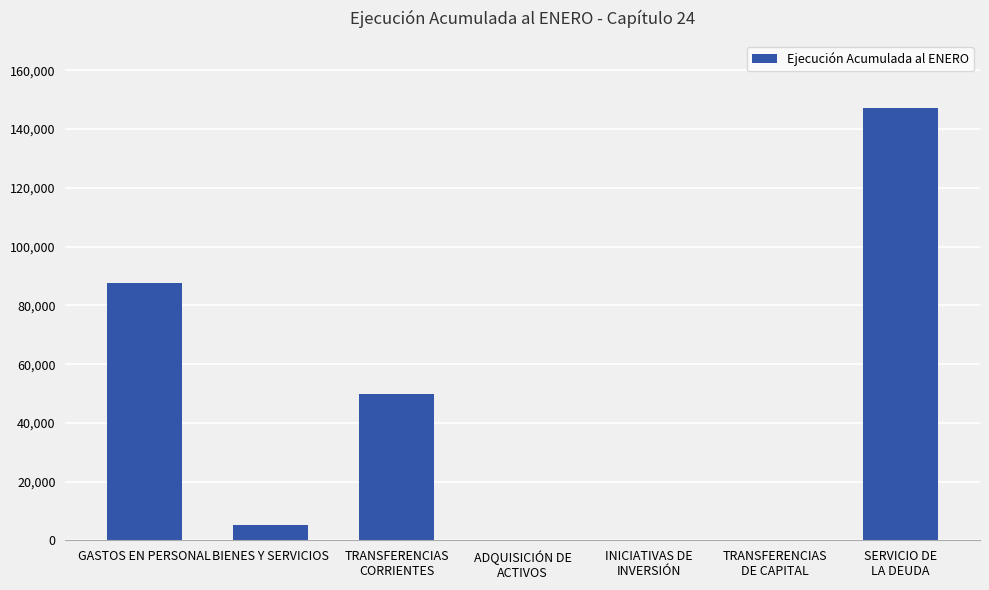

Is it true that the value at SERVICIO DE
LA DEUDA is 147196?

True